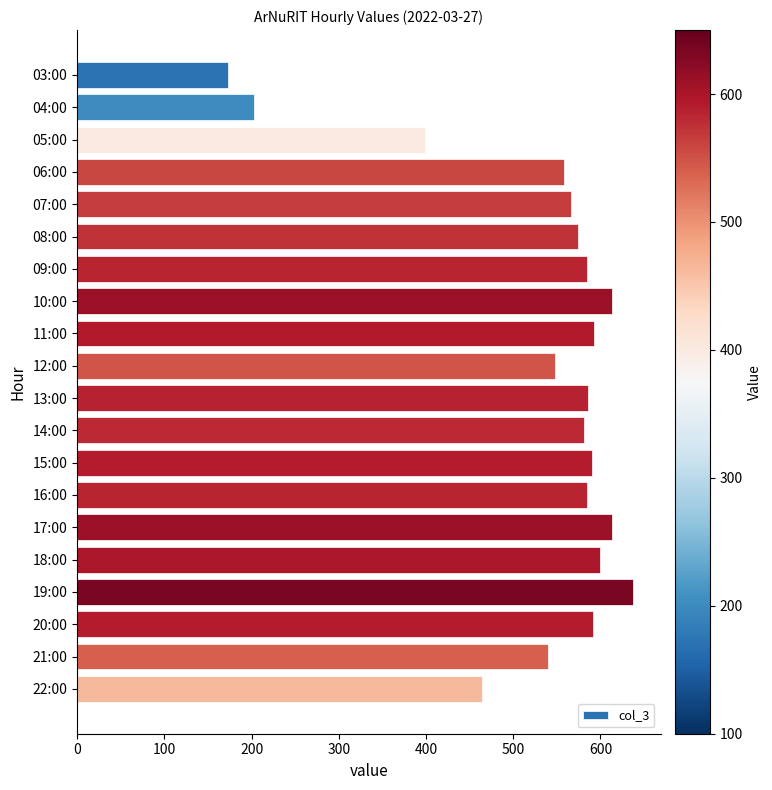

What position from the bottom is 06:00?

17